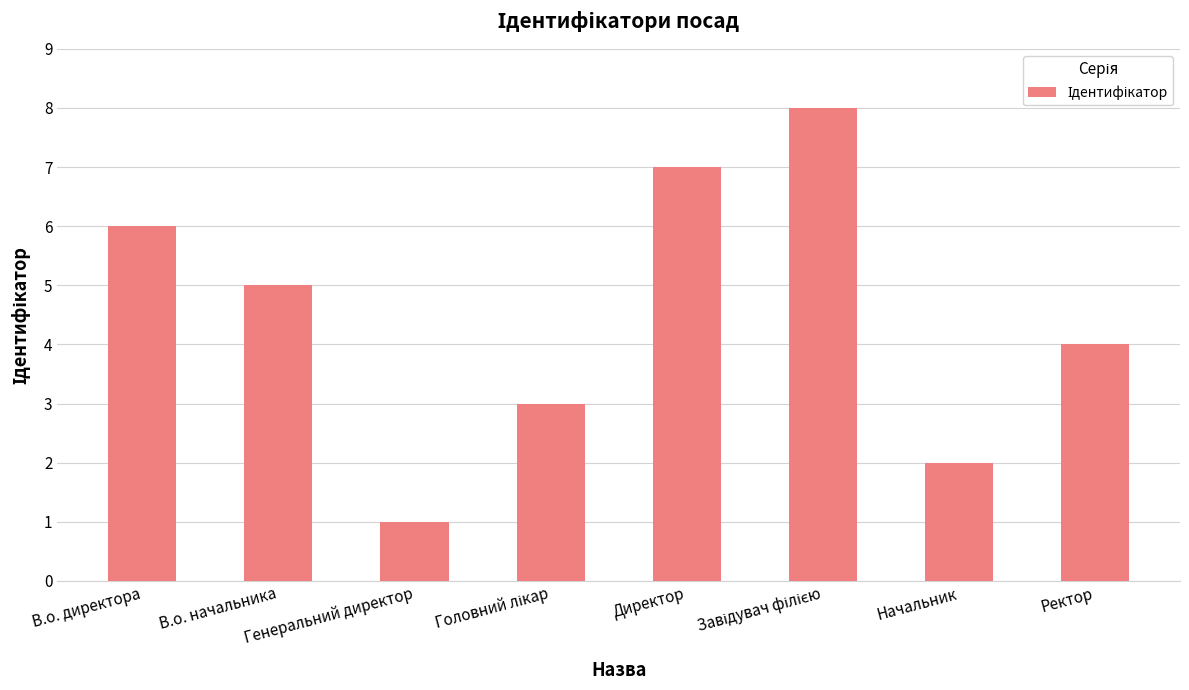

Where does the data first go above 5?

В.о. директора